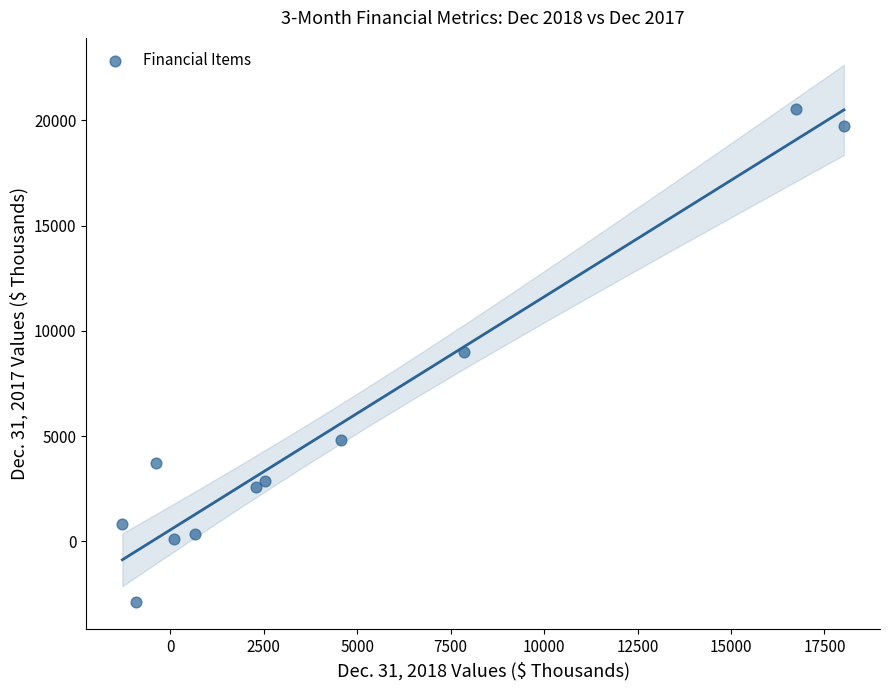

What is the range of Y values (max minus min)?

23424